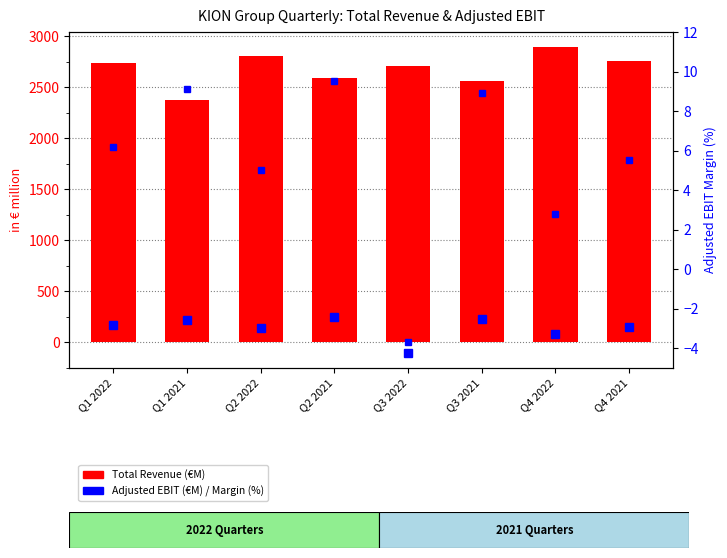

What position from the right is Q2 2022?

6